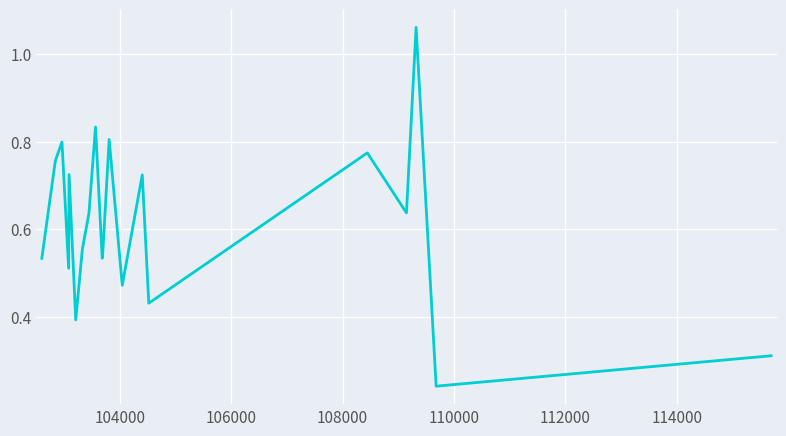

What is the sum of all values?

12.3